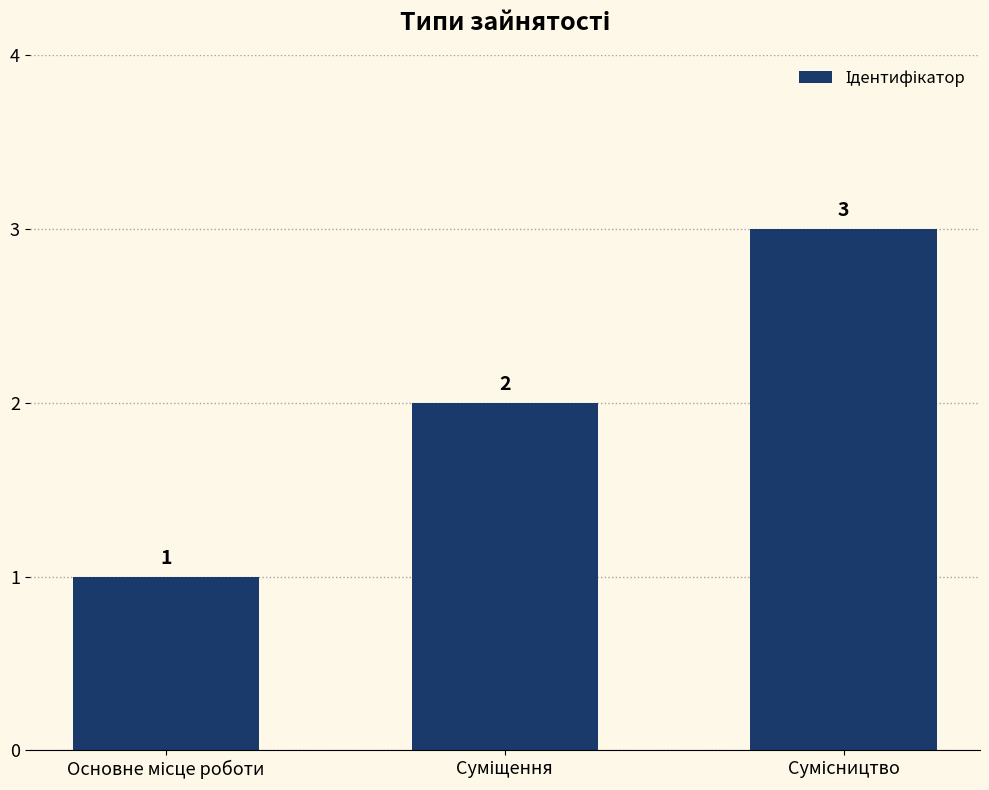

How many values are between 1 and 3?

3